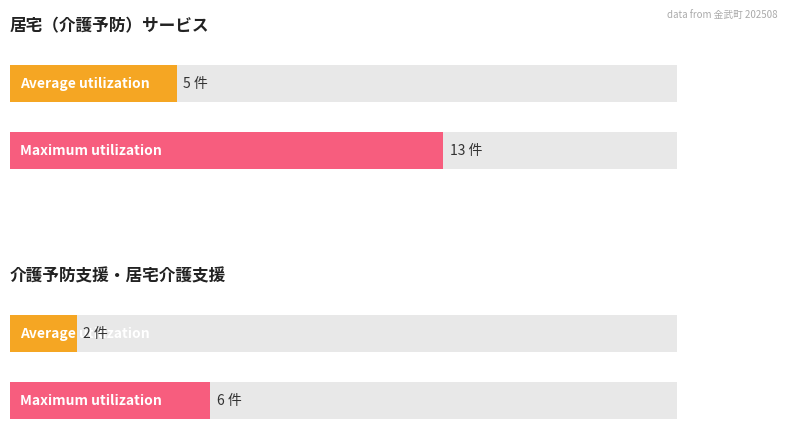

How many distinct data groups are displayed?

2